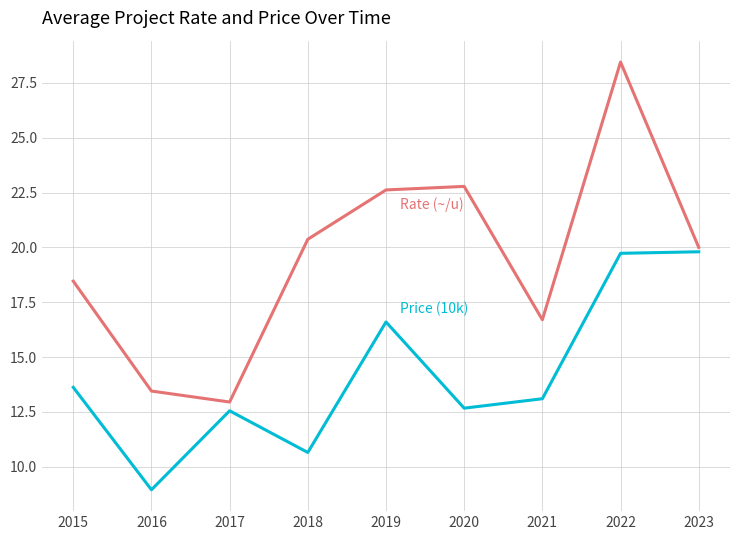

What is the total value across all series at 2019?

39.2